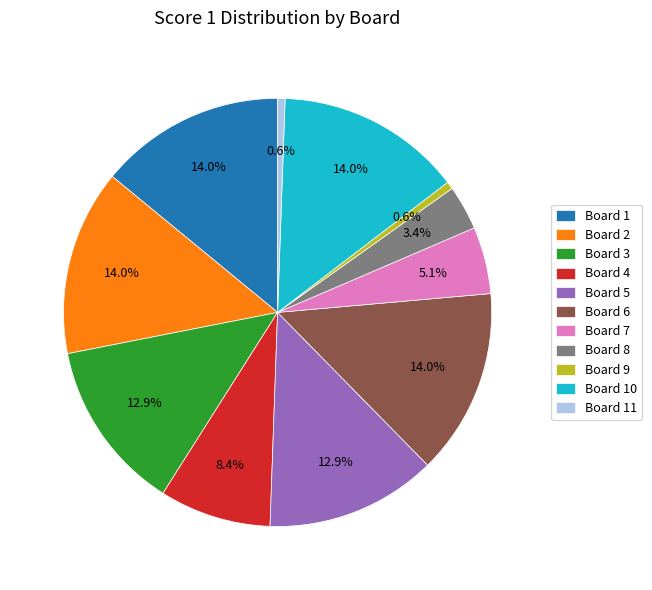

Is it true that Board 7 is 1% of the pie?

False